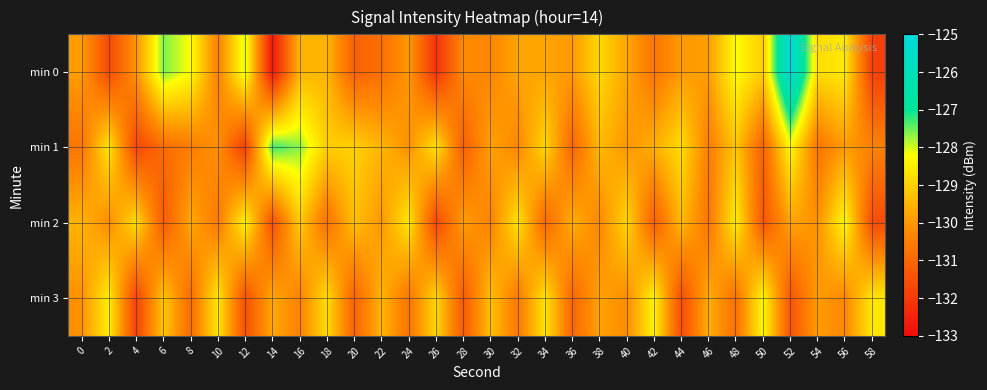

Reading left to right, extract all data points from this chart.

min 0: 0=-129.9	2=-131.6	4=-130.1	6=-127.6	8=-128.2	10=-130.4	12=-128.0	14=-132.8	16=-129.5	18=-129.5	20=-131.1	22=-130.8	24=-130.0	26=-132.2	28=-130.3	30=-130.3	32=-129.8	34=-129.8	36=-129.9	38=-128.9	40=-129.7	42=-130.7	44=-129.9	46=-129.9	48=-128.3	50=-129.1	52=-125.1	54=-128.8	56=-128.6	58=-131.9
min 1: 0=-130.7	2=-128.6	4=-131.7	6=-130.9	8=-130.5	10=-130.1	12=-131.9	14=-127.3	16=-127.7	18=-129.1	20=-129.0	22=-129.5	24=-130.1	26=-128.7	28=-131.2	30=-129.8	32=-130.3	34=-128.9	36=-131.0	38=-129.4	40=-130.0	42=-129.6	44=-128.8	46=-130.5	48=-129.2	50=-131.1	52=-128.3	54=-130.7	56=-129.9	58=-130.4
min 2: 0=-129.5	2=-130.2	4=-128.8	6=-131.3	8=-129.7	10=-130.6	12=-128.4	14=-131.5	16=-129.1	18=-130.8	20=-129.3	22=-130.0	24=-128.6	26=-131.7	28=-129.9	30=-130.4	32=-128.7	34=-131.0	36=-129.6	38=-130.3	40=-128.9	42=-131.2	44=-129.4	46=-130.7	48=-128.5	50=-131.4	52=-129.8	54=-130.1	56=-128.3	58=-131.6
min 3: 0=-130.1	2=-128.5	4=-131.8	6=-129.2	8=-130.9	10=-128.6	12=-131.5	14=-129.7	16=-130.4	18=-128.8	20=-131.1	22=-129.5	24=-130.7	26=-128.9	28=-131.3	30=-129.3	32=-130.6	34=-128.7	36=-131.0	38=-129.8	40=-130.2	42=-128.4	44=-131.6	46=-129.6	48=-130.8	50=-128.3	52=-131.4	54=-129.9	56=-130.3	58=-128.6